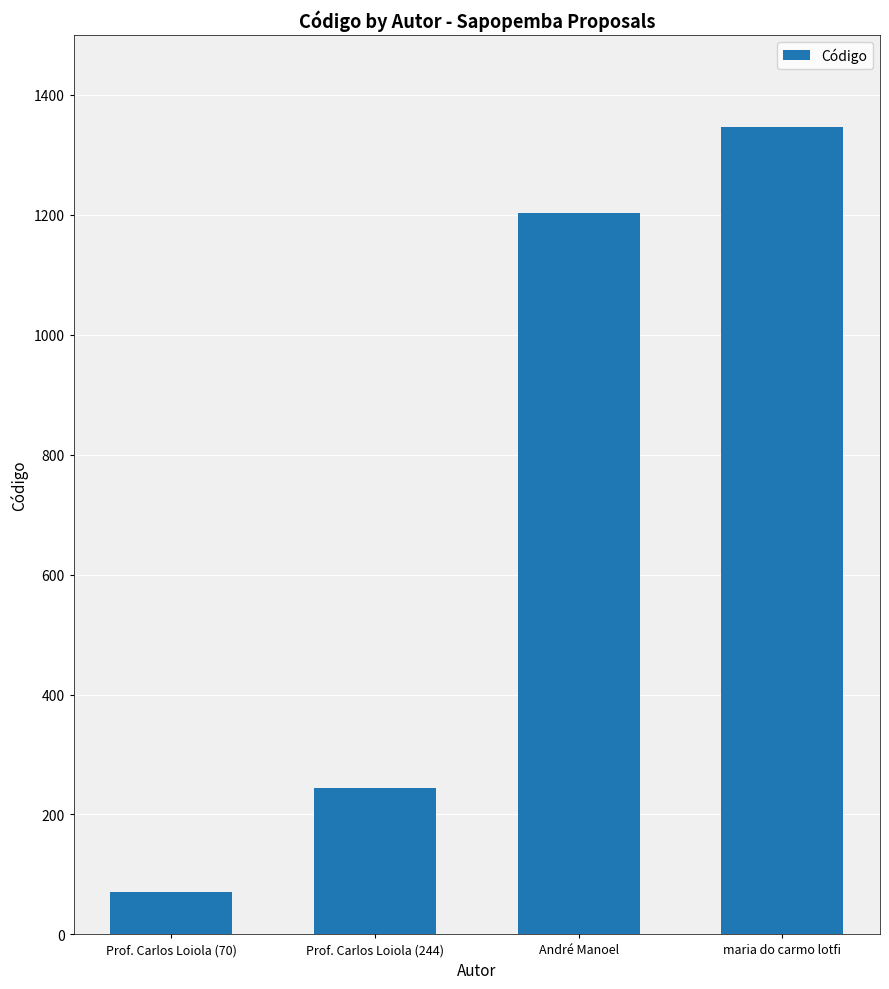

Rank the categories by value from lowest to highest.

Prof. Carlos Loiola (70), Prof. Carlos Loiola (244), André Manoel, maria do carmo lotfi